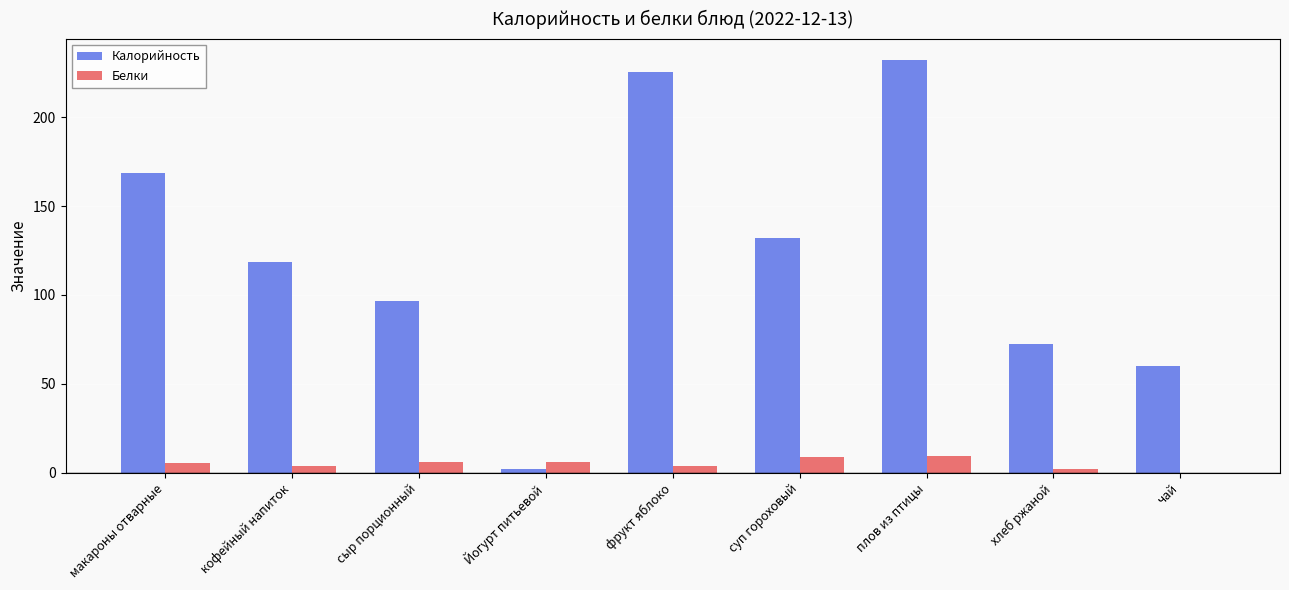

What is the approximate value of Белки at суп гороховый?

8.9